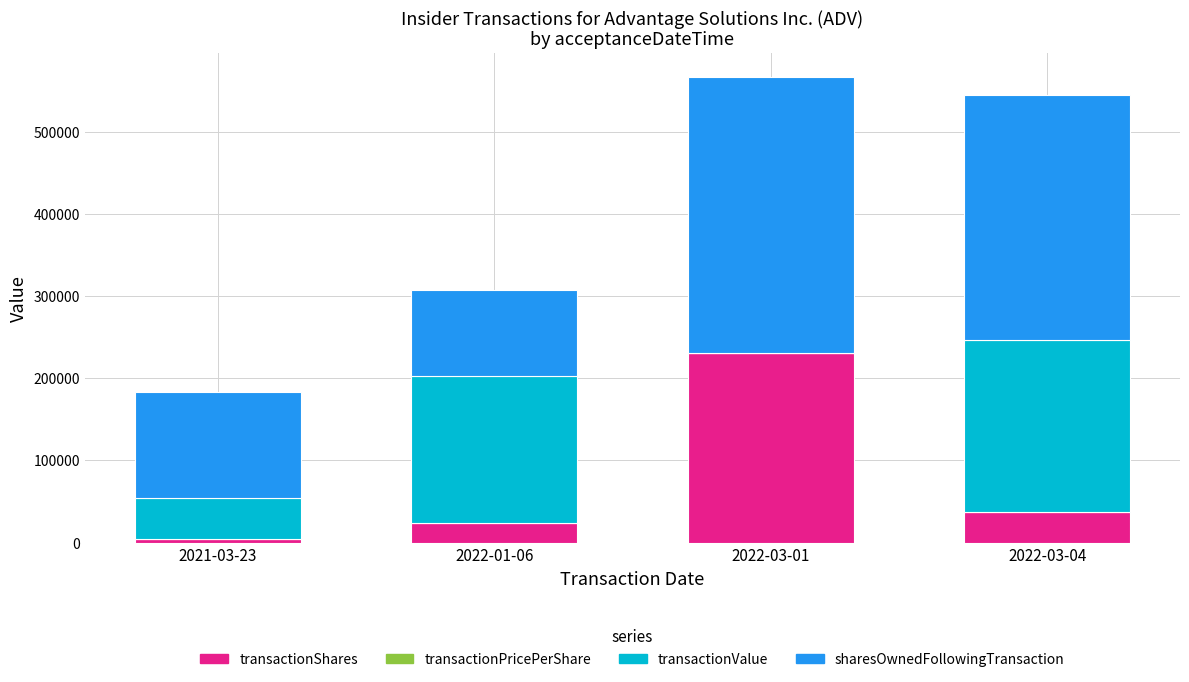

At which label is transactionShares closest to 117630?

2022-03-04